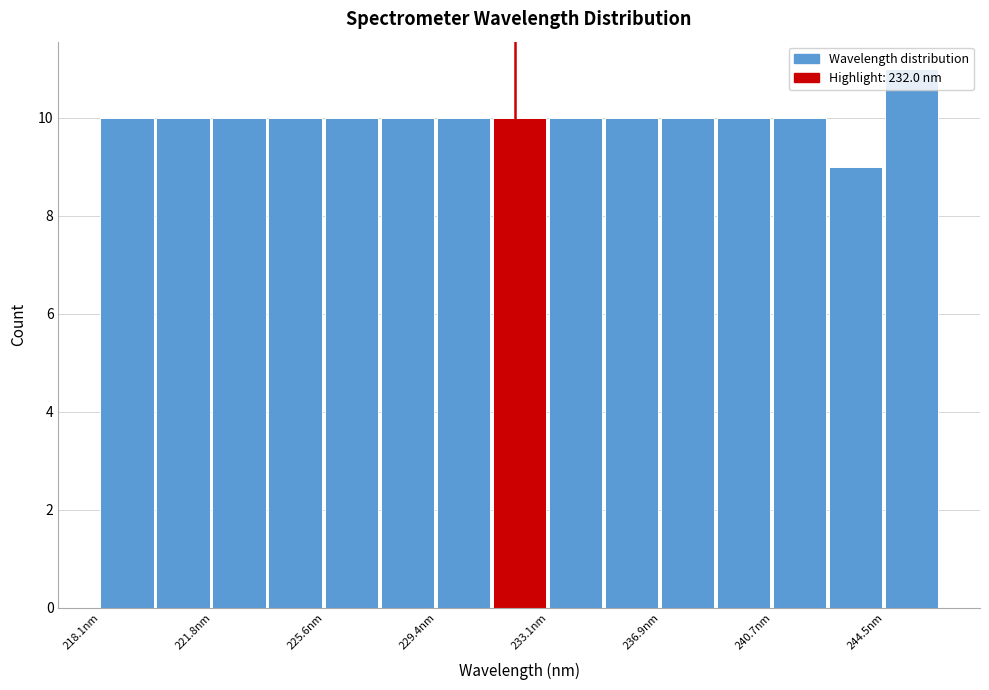

Read against the x-axis, roughly where is the centre of the tallest bar?

245.5